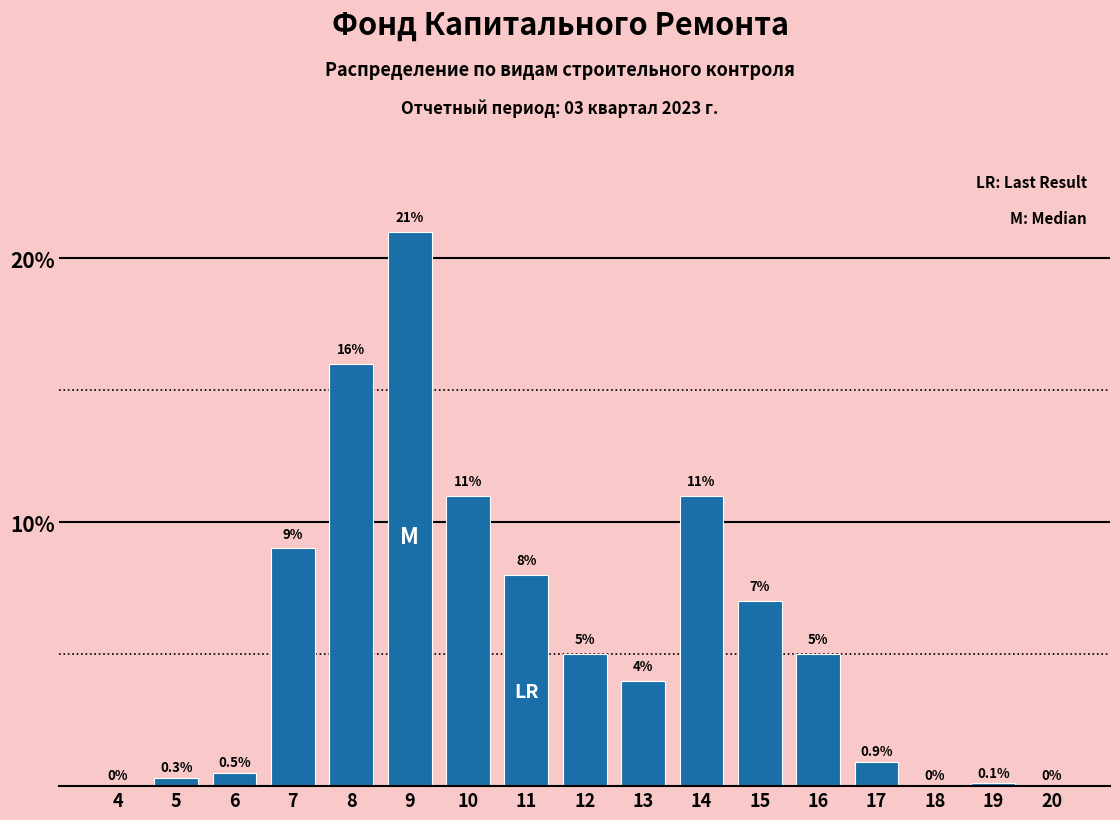

Reading right to left, list all the values displayed in this chart.

20=0.0	19=0.1	18=0.0	17=0.9	16=5.0	15=7.0	14=11.0	13=4.0	12=5.0	11=8.0	10=11.0	9=21.0	8=16.0	7=9.0	6=0.5	5=0.3	4=0.0